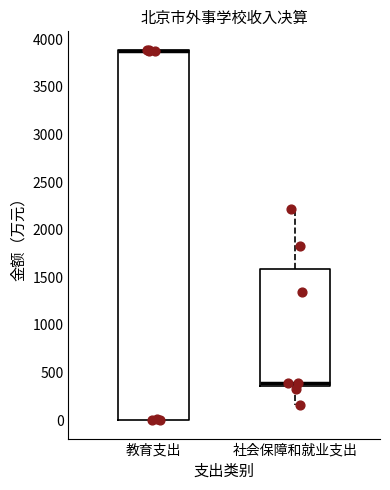

Comparing the boxes themselves (not the whiskers), which one is the tallest?

教育支出